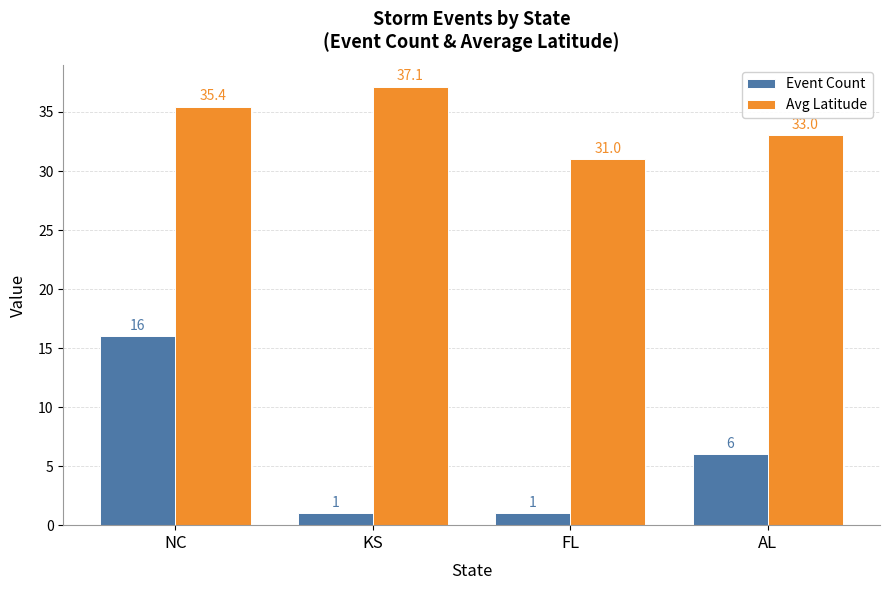

How many series are shown in this chart?

2